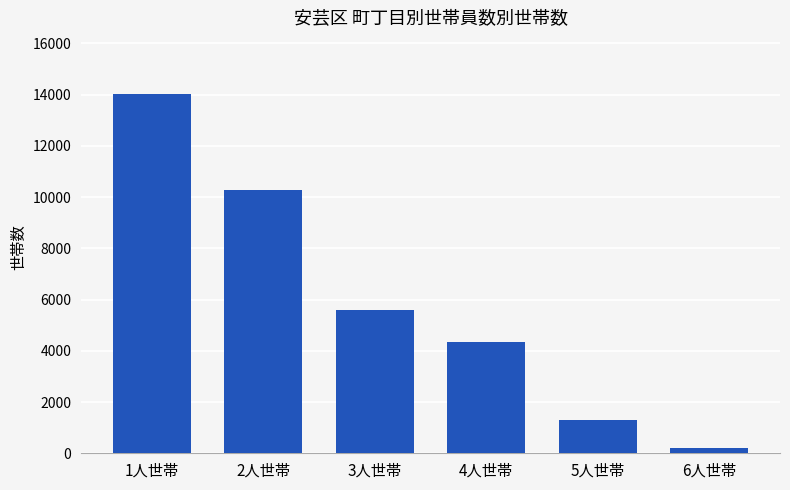

List the labels in order of value, smallest first.

6人世帯, 5人世帯, 4人世帯, 3人世帯, 2人世帯, 1人世帯